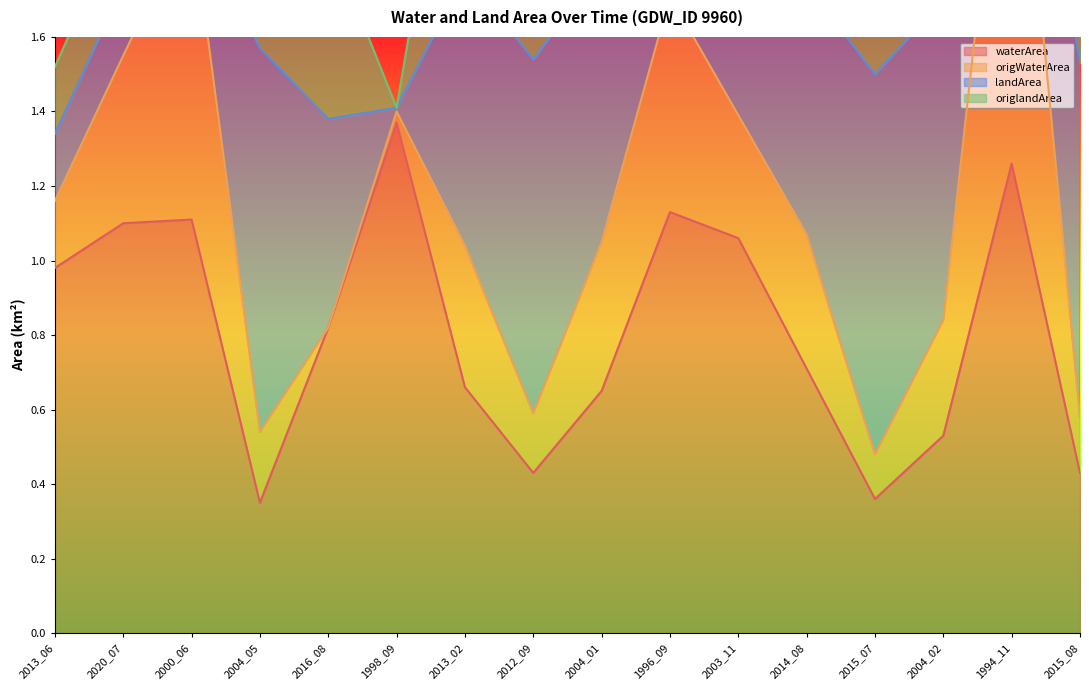

At which label does waterArea reach its peak?

1998_09